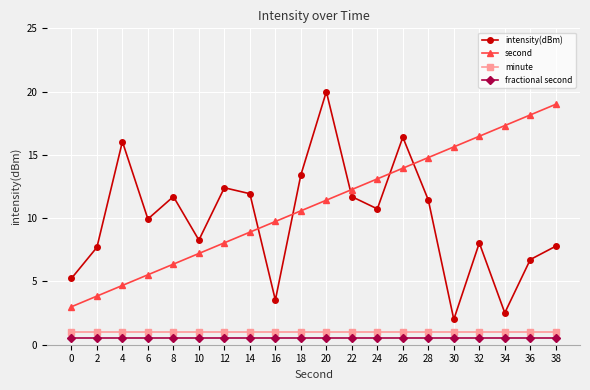

Does the chart display data point markers on the line(s)?

Yes